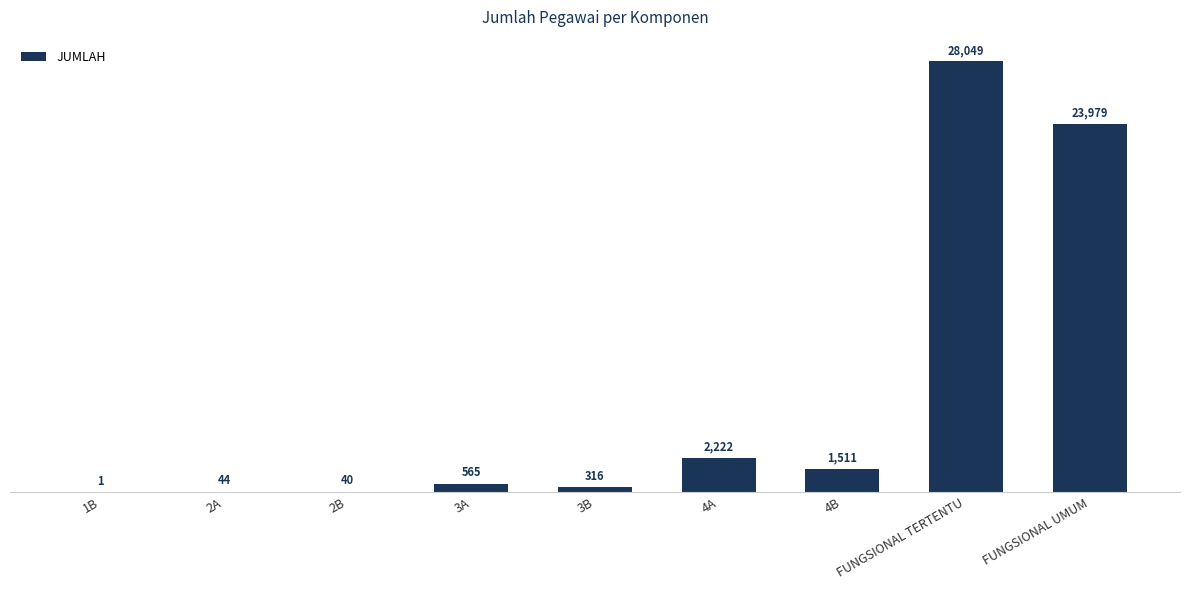

Which has a higher value, 2A or 3A?

3A